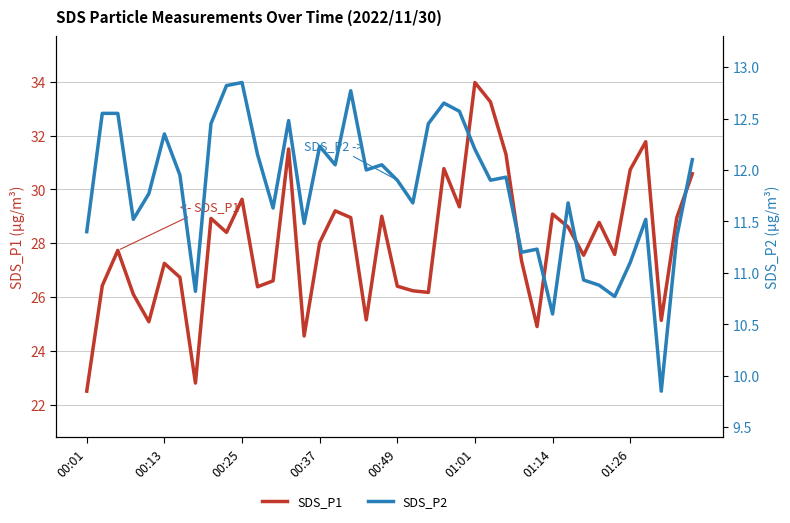

The value of SDS_P2 at 28 is 18.6. True or false?

False